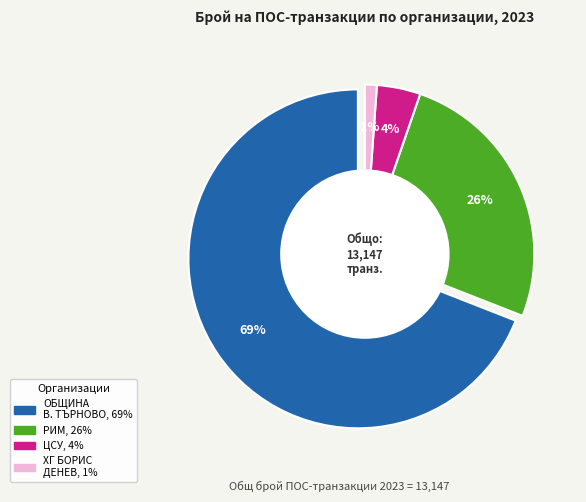

Between ЦСУ and ОБЩИНА ВЕЛИКО ТЪРНОВО, which is larger?

ОБЩИНА ВЕЛИКО ТЪРНОВО